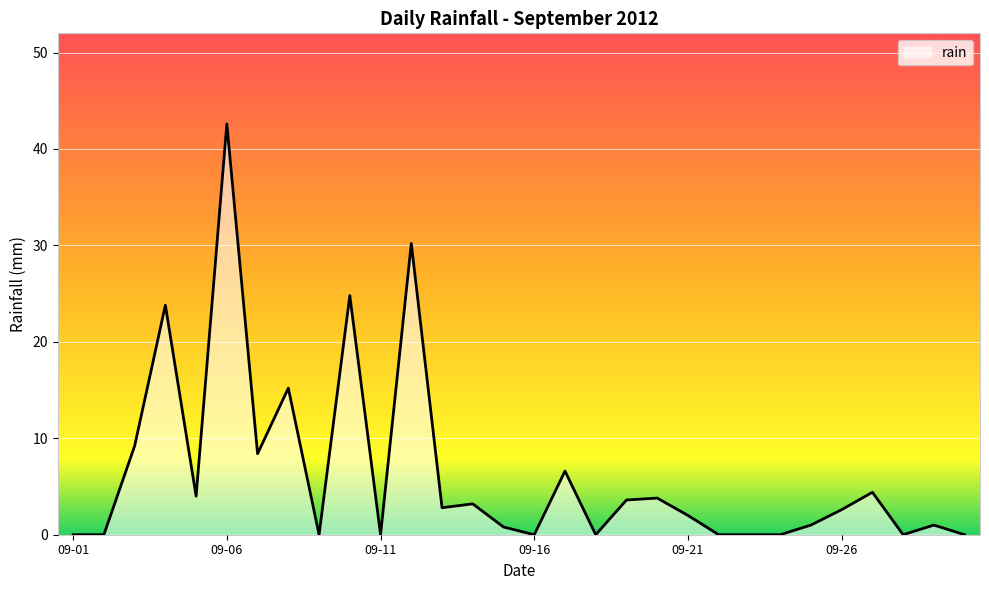

True or false: there are more than 2 points higher than both neighbors.

True